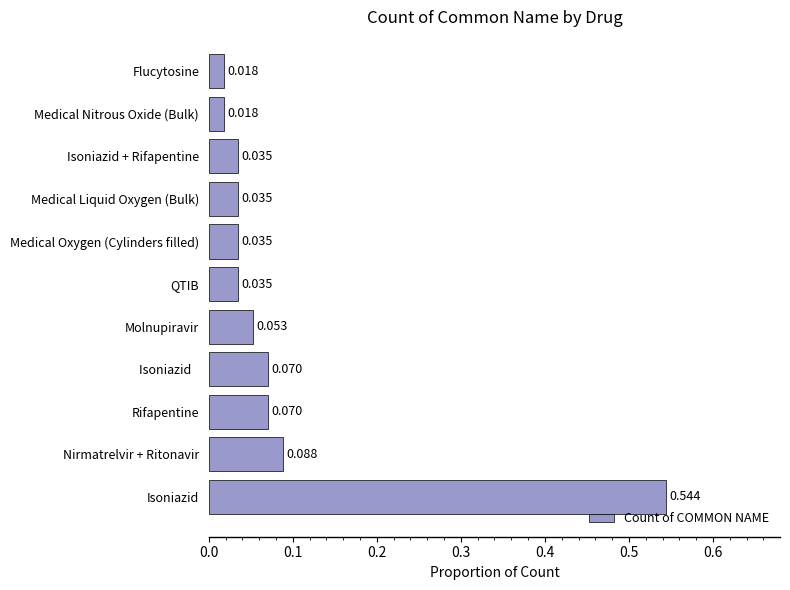

Which category has the highest value across all series?

Isoniazid